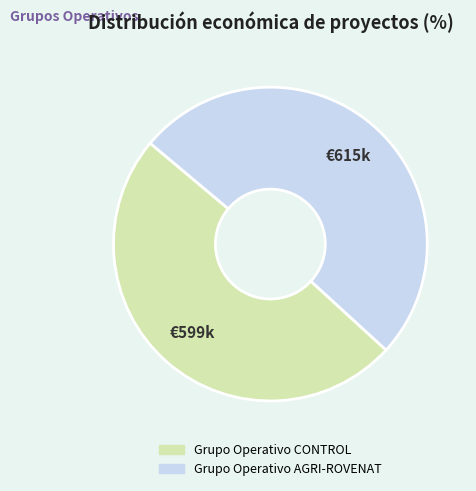

Is there any slice that represents more than half of the pie?

Yes